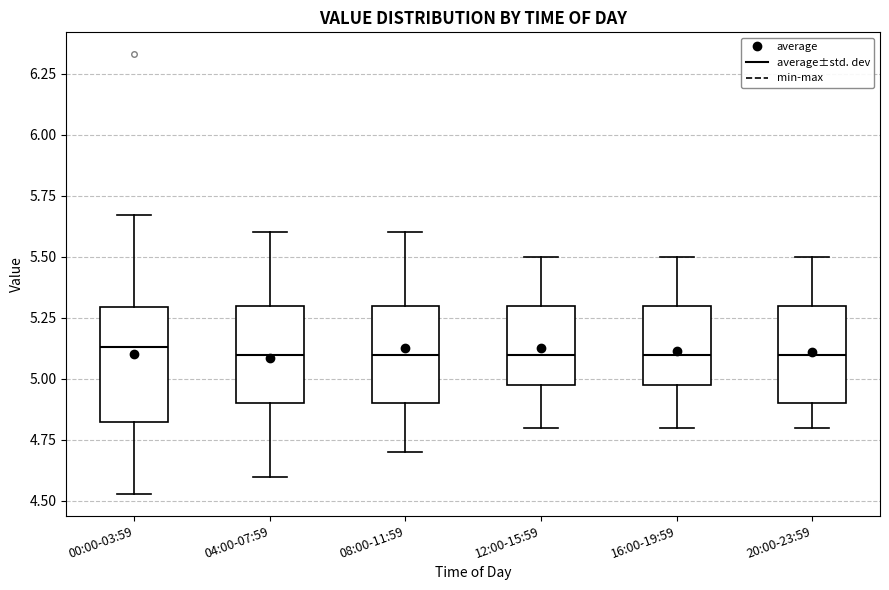

Where does the lower whisker of the box for 00:00-03:59 end on the y-axis? The values are not printed on the chart, so give them approximately, as read against the axis.

4.55